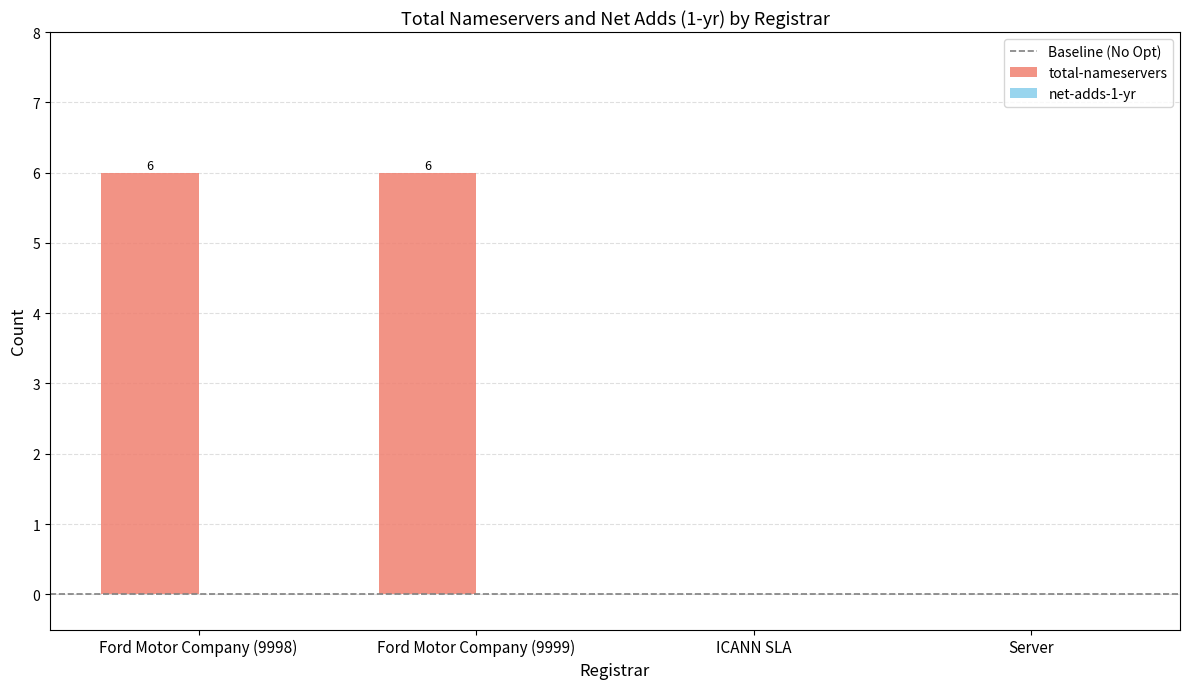

Between Ford Motor Company (9999) and Server, which is larger?

Ford Motor Company (9999)